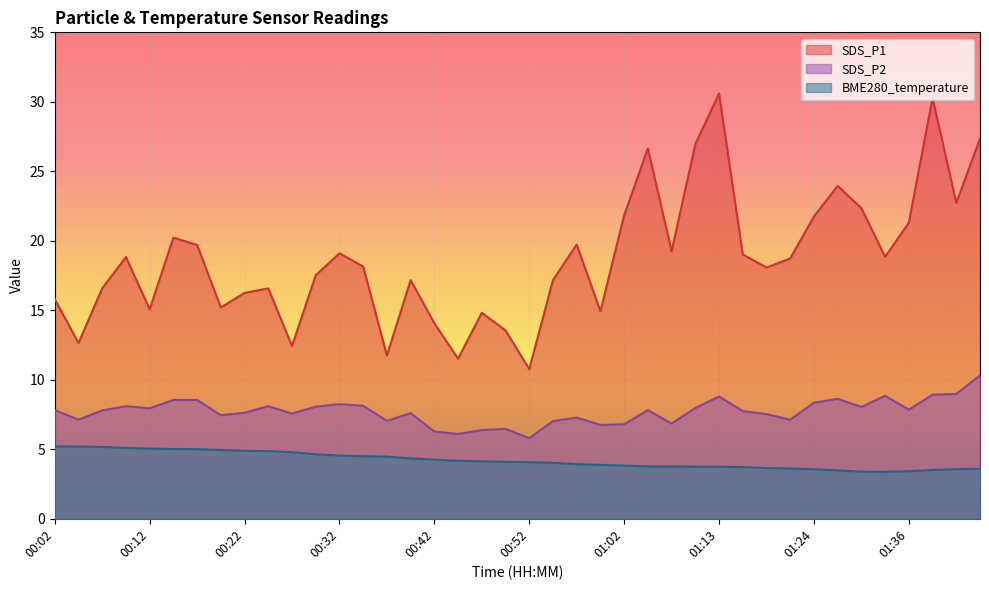

True or false: BME280_temperature and SDS_P1 intersect in this chart.

False